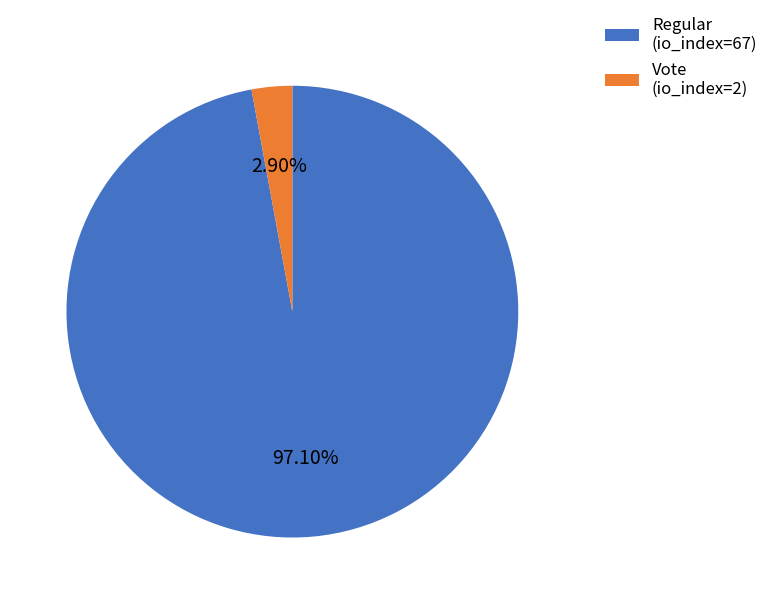

Which category has the smallest portion of the pie?

Vote (io_index=2)